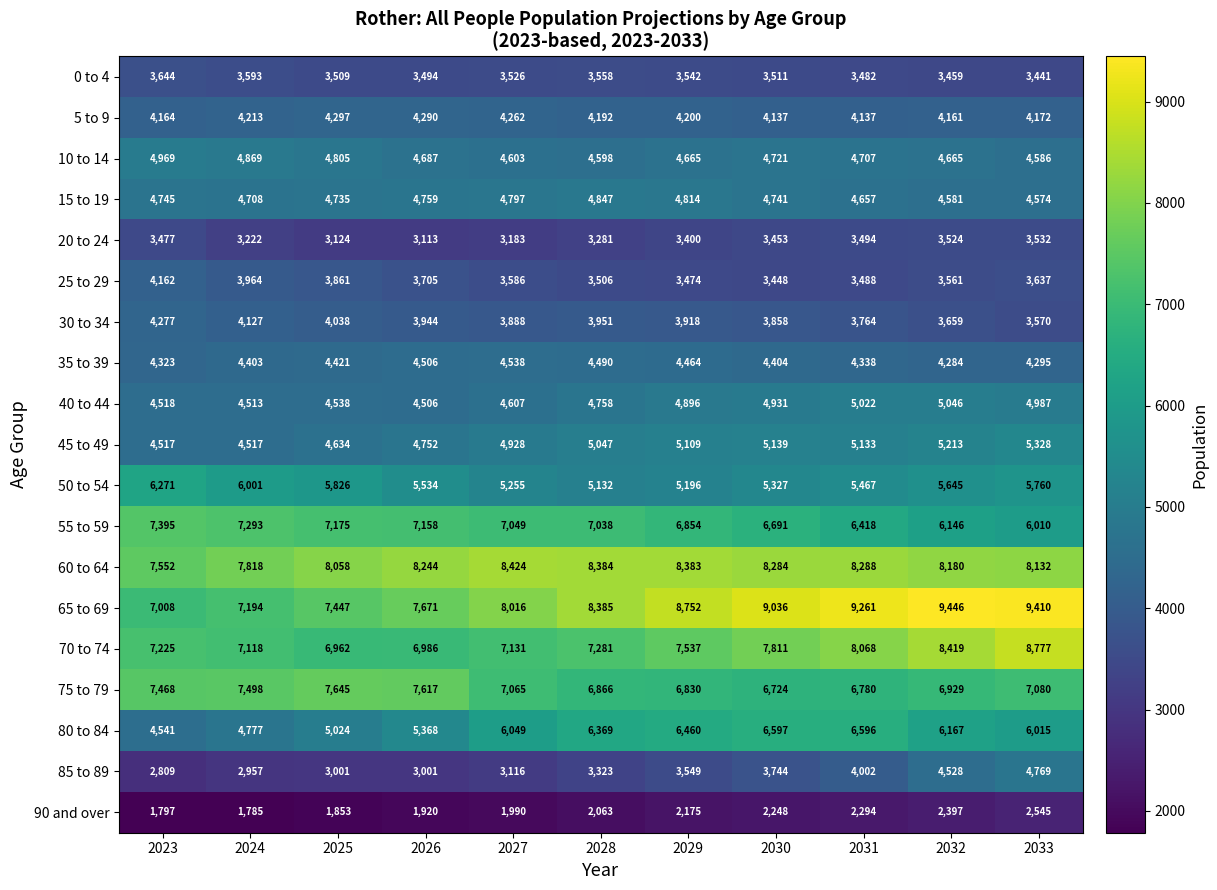

At which label does 25 to 29 first exceed 3586?

2023